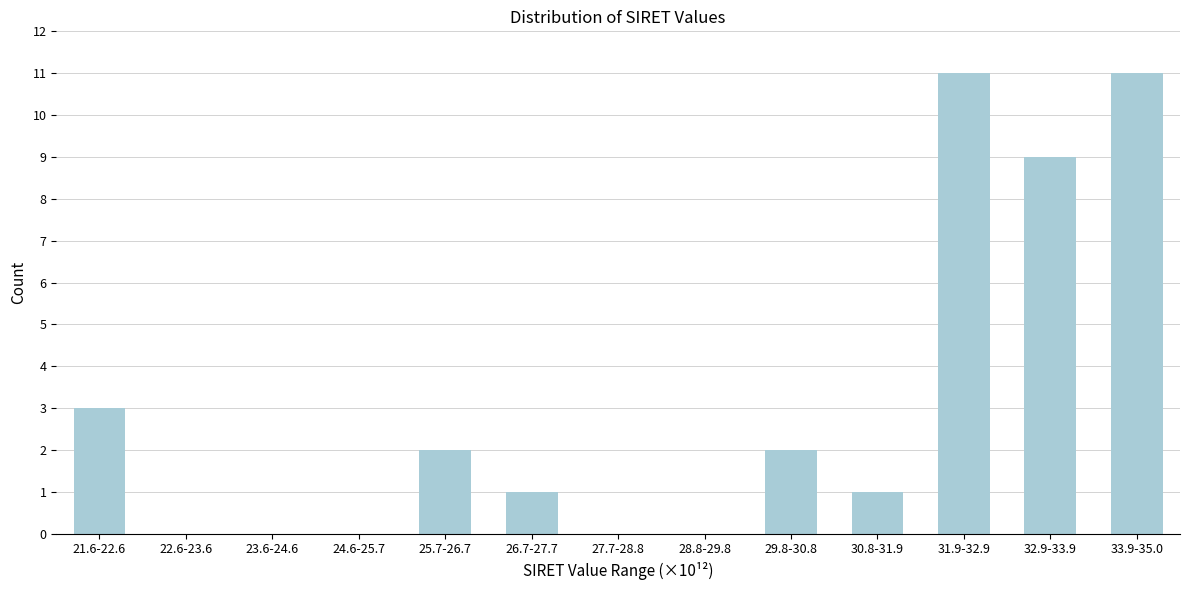

Reading right to left, extract all data points from this chart.

33.9-35.0=11	32.9-33.9=9	31.9-32.9=11	30.8-31.9=1	29.8-30.8=2	28.8-29.8=0	27.7-28.8=0	26.7-27.7=1	25.7-26.7=2	24.6-25.7=0	23.6-24.6=0	22.6-23.6=0	21.6-22.6=3